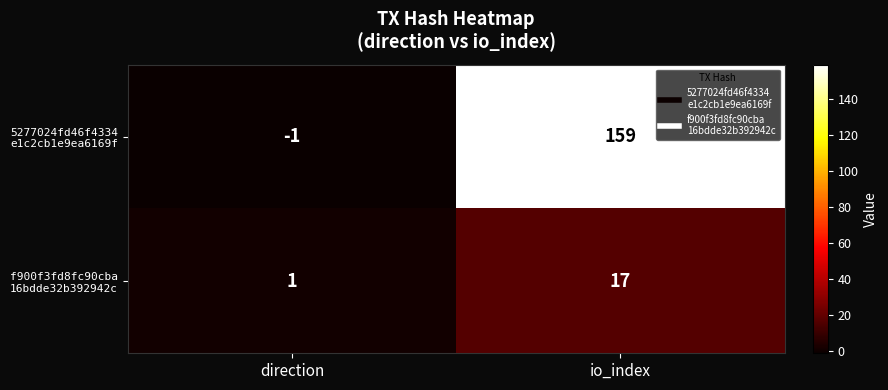

What is the total value across all series at io_index?

176